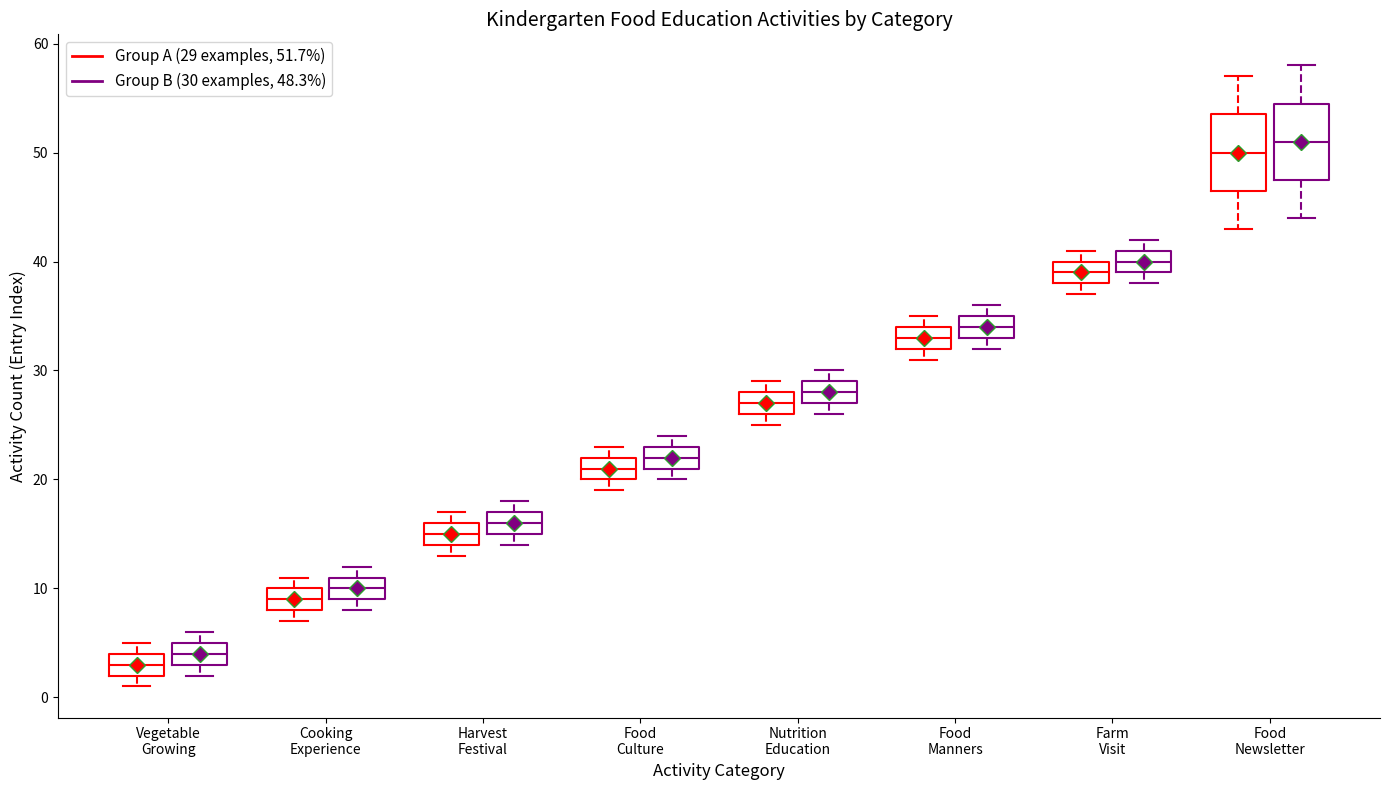

Which box's median line is the highest?

Food Newsletter (Group B (30 examples, 48.3%))